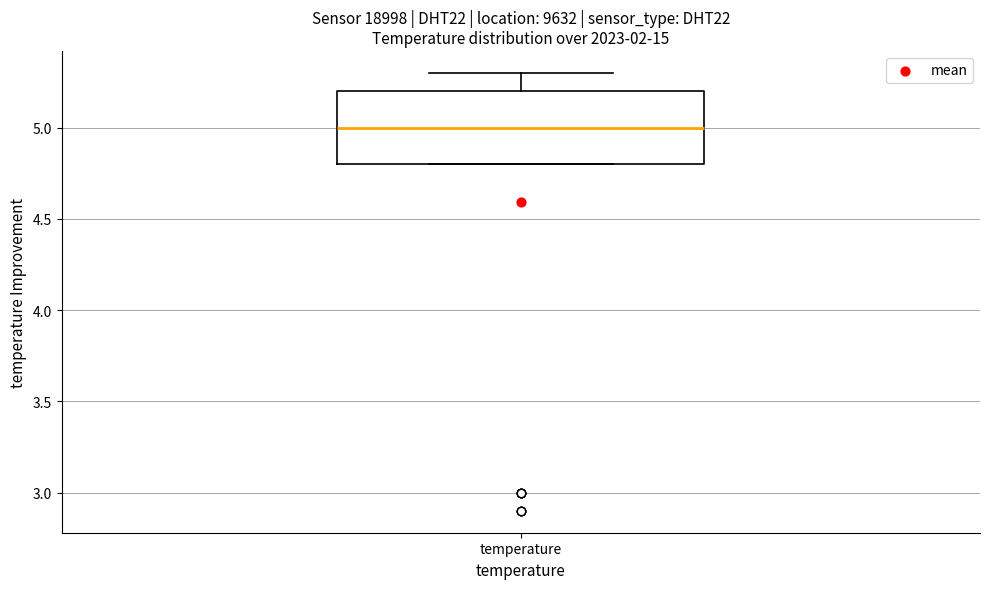

Where does the upper whisker of the box for temperature end on the y-axis? The values are not printed on the chart, so give them approximately, as read against the axis.

5.3